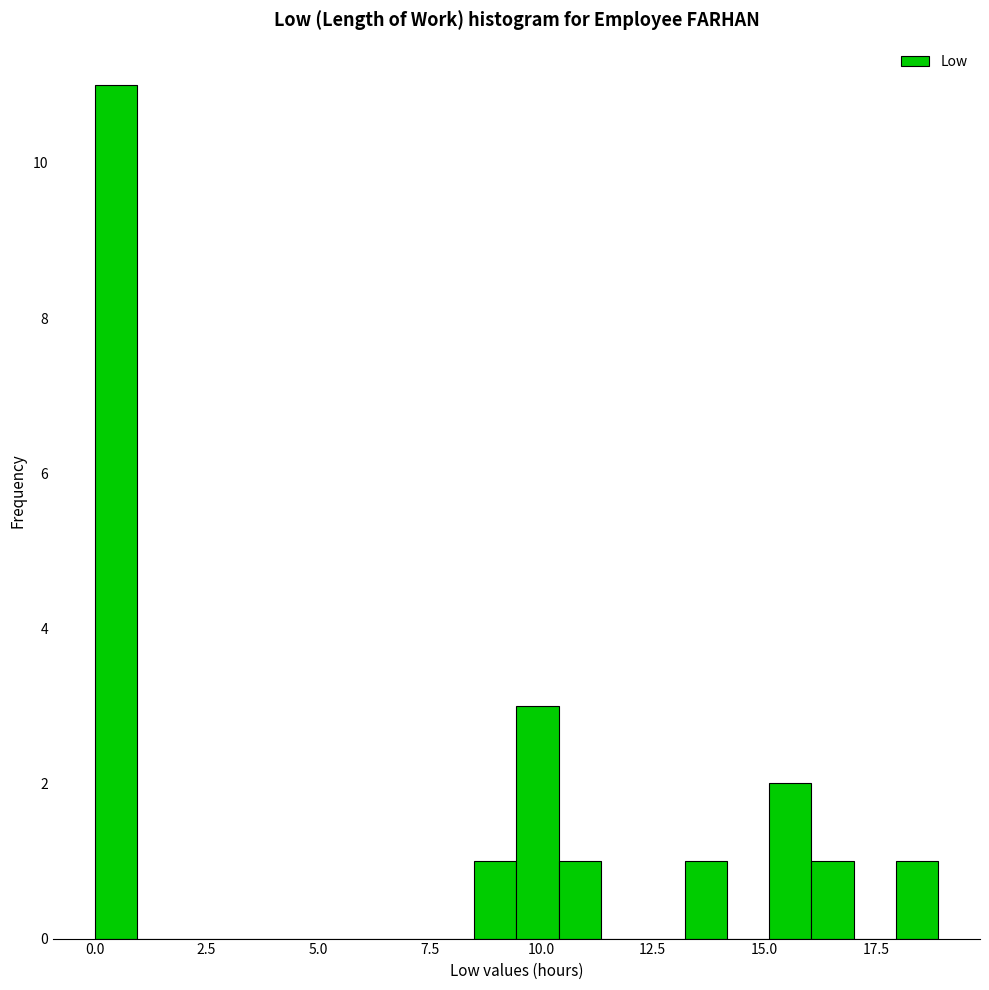

Read against the x-axis, roughly where is the centre of the tallest bar?

0.5